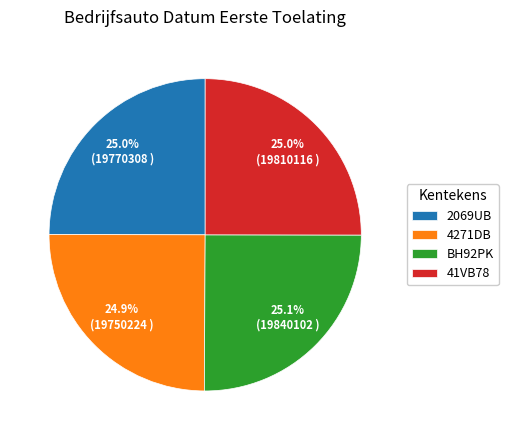

Does BH92PK account for over 50% of the chart?

No